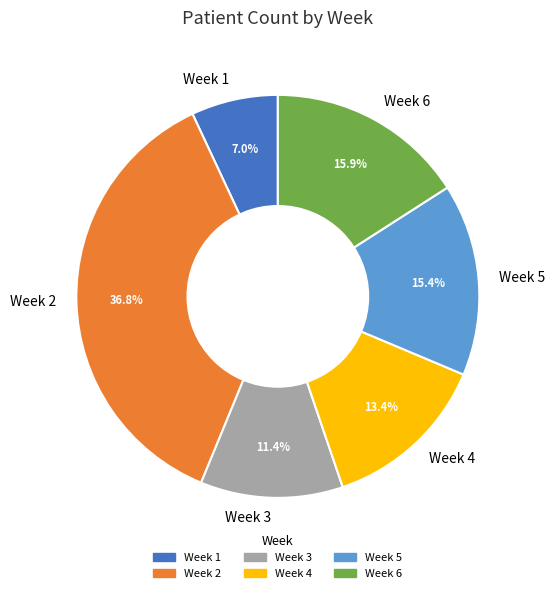

To the nearest percent, what is the combined percentage of Week 2 and Week 6?

53%